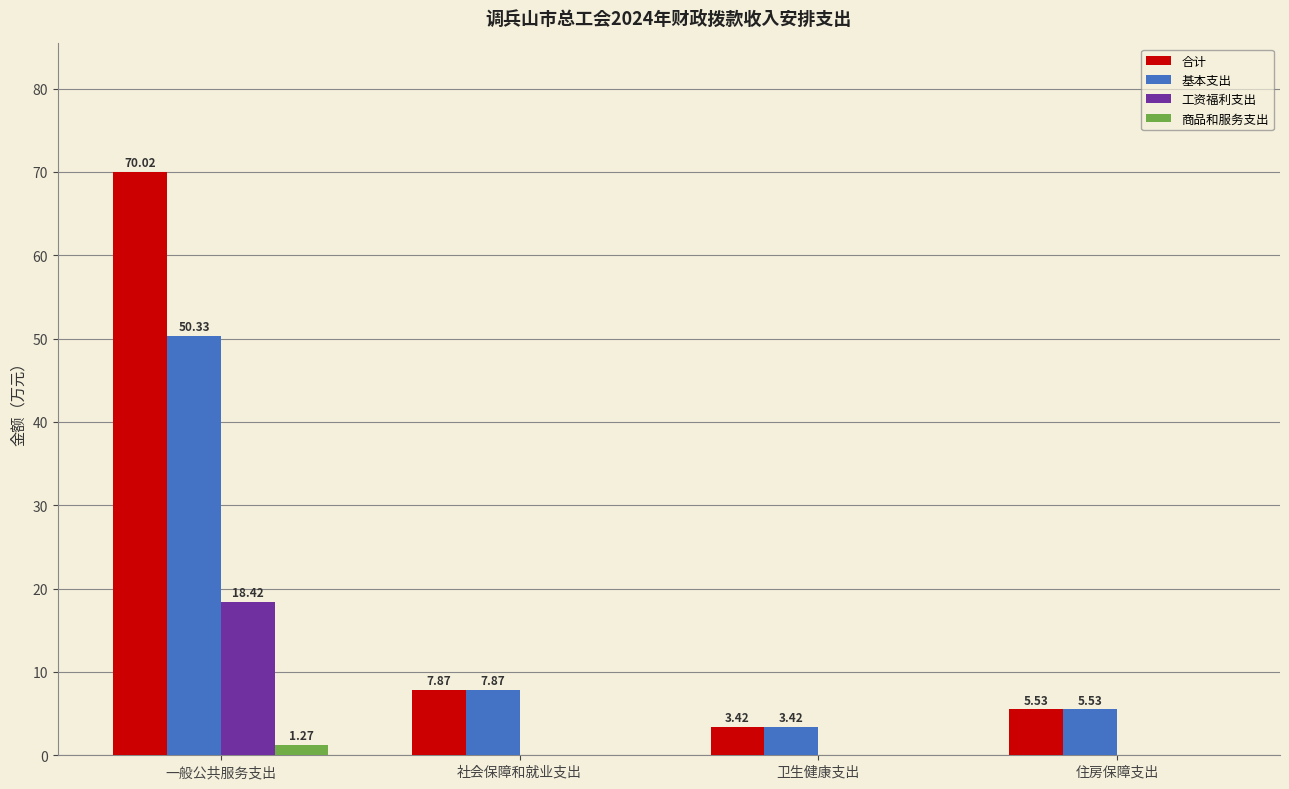

At which label is 合计 closest to 36?

社会保障和就业支出